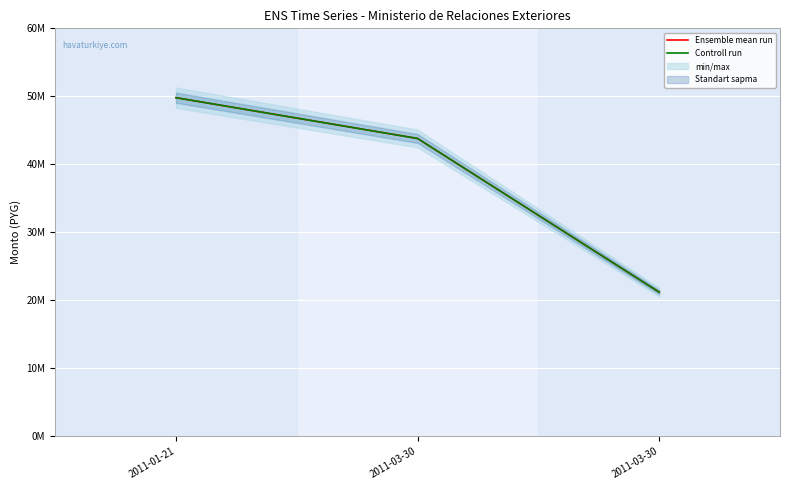

Which series has the widest spread of values?

Ensemble mean run